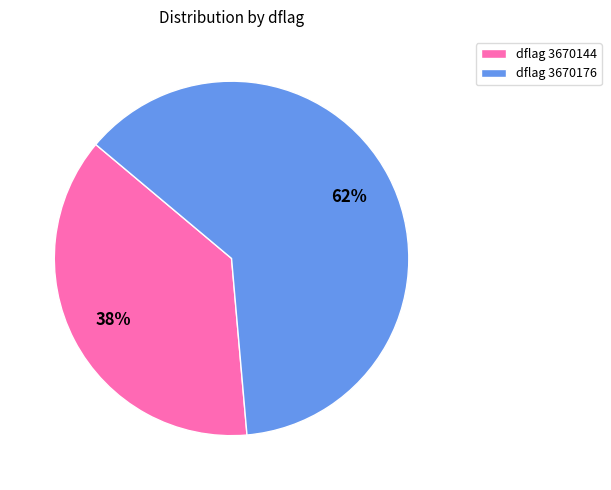

Does any single category account for the majority?

Yes